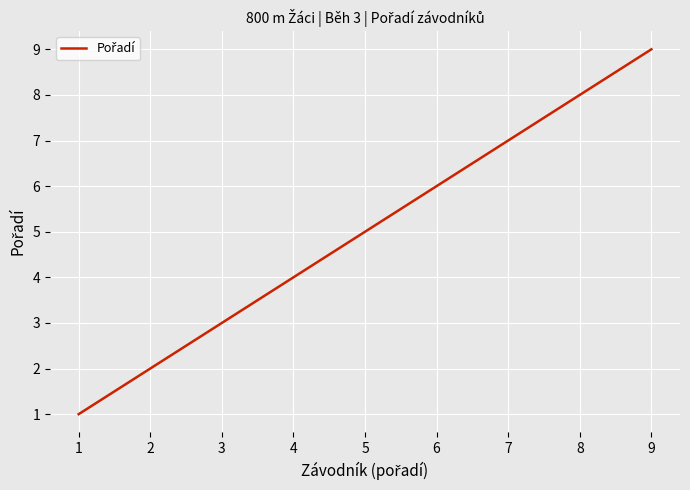

Reading left to right, what are all the values shown in this chart?

1=1	2=2	3=3	4=4	5=5	6=6	7=7	8=8	9=9